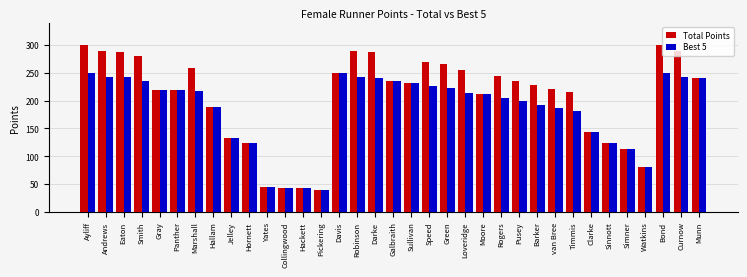

What is the highest value of the Best 5 series?

250